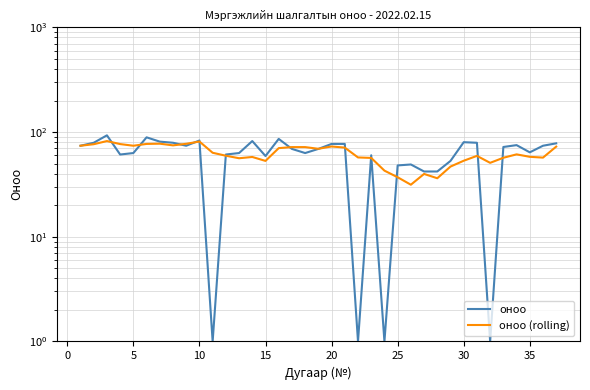

Rank the series by their maximum value, from lowest to highest.

оноо (rolling), оноо